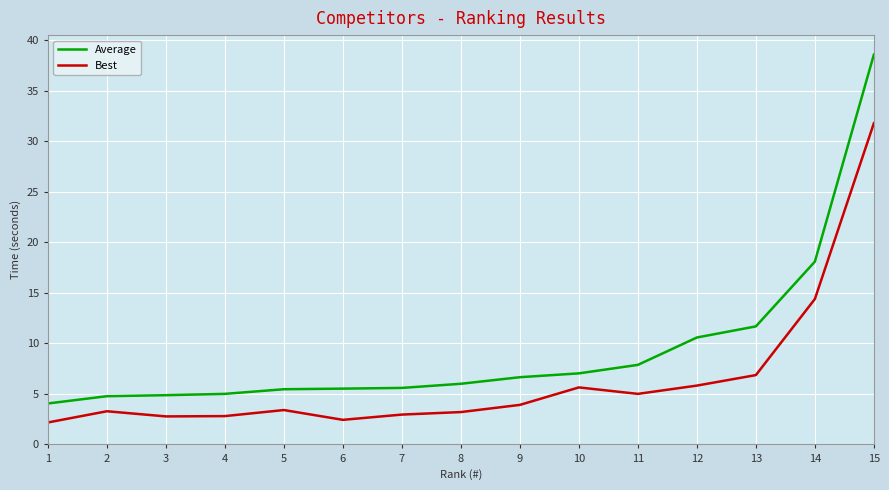

What is the smallest value displayed?

2.2